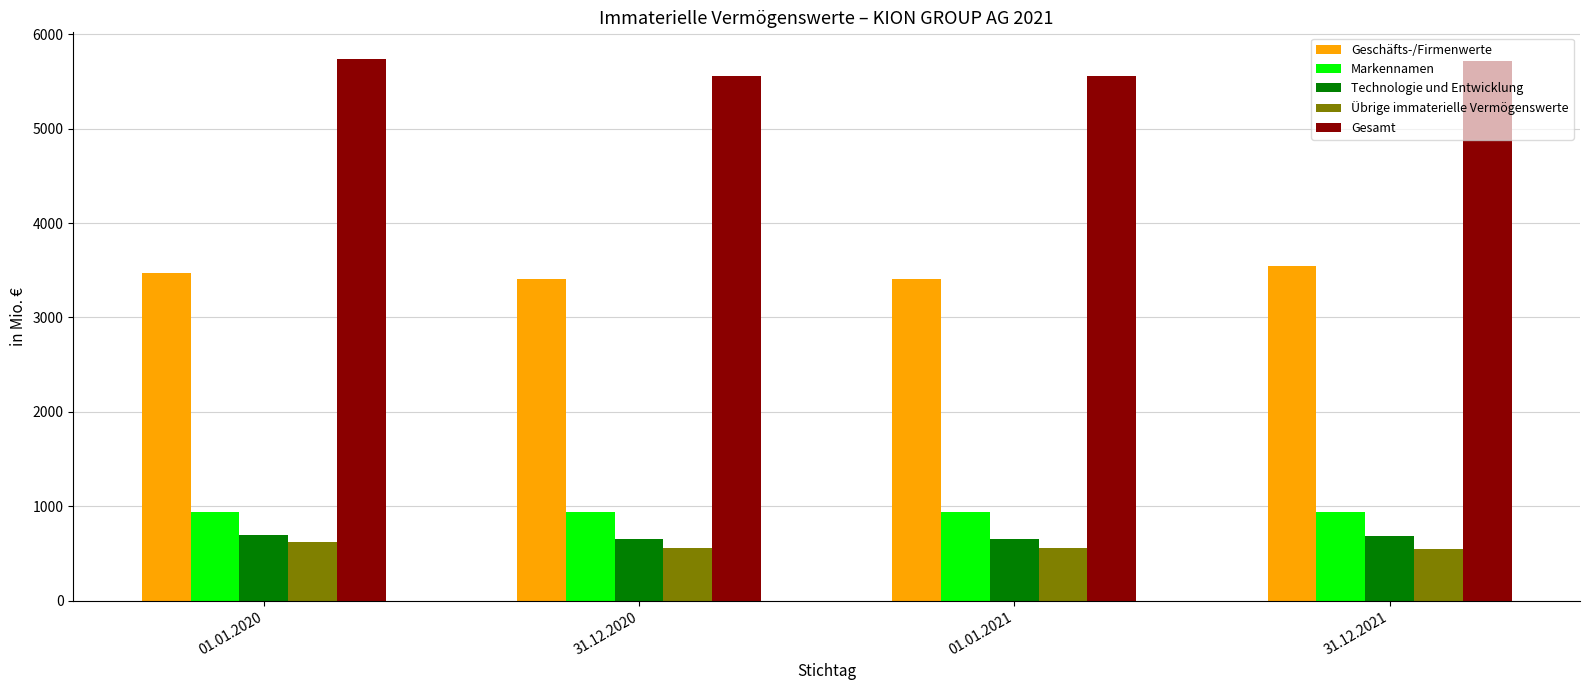

What is the minimum value for Technologie und Entwicklung?

656.5